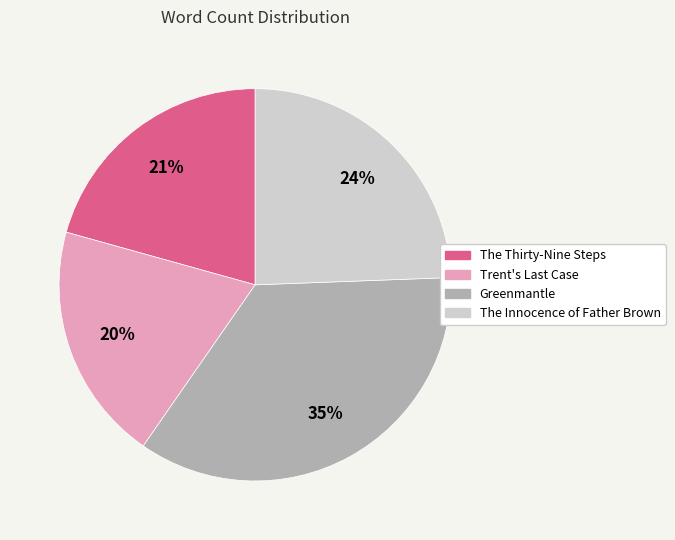

The The Thirty-Nine Steps slice represents 12% of the pie. True or false?

False